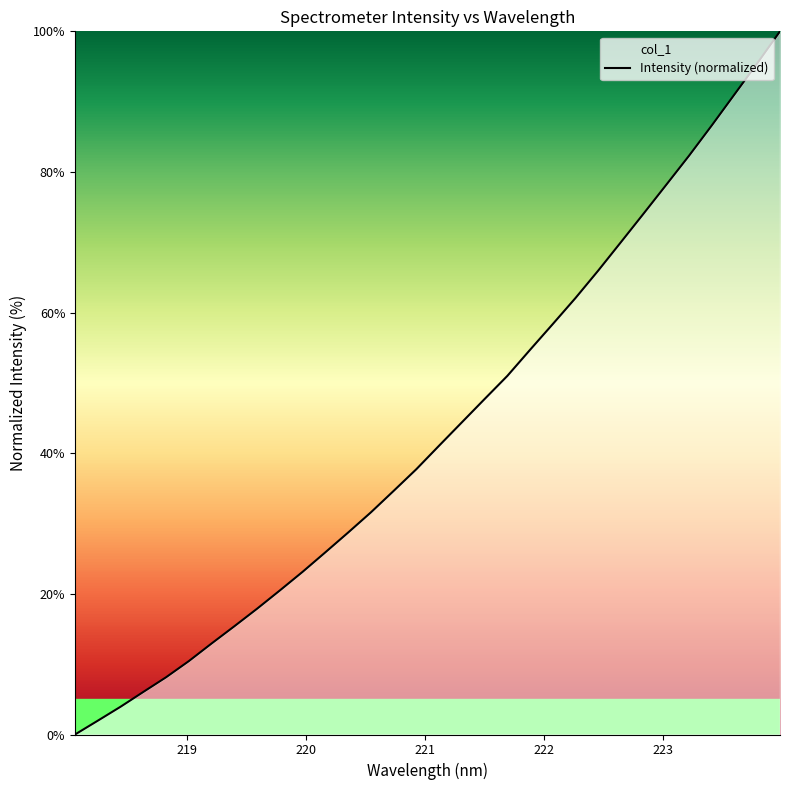

Count the number of data series in this chart.

1